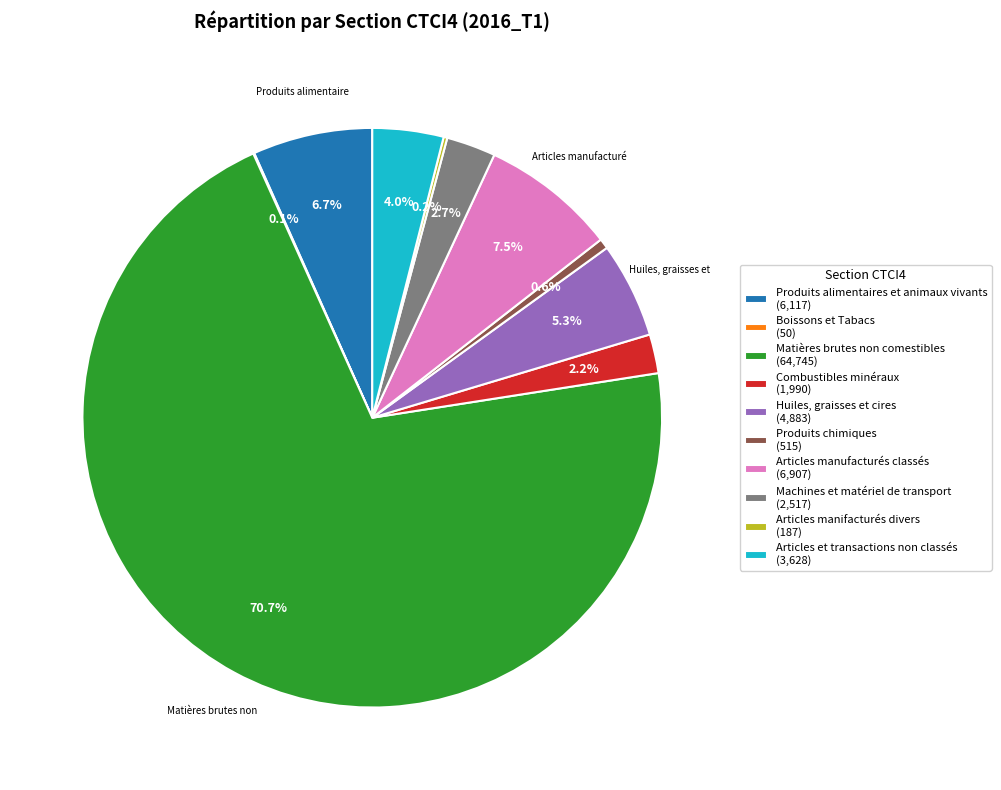

What percentage is NOT represented by Combustibles minéraux?

97.8%